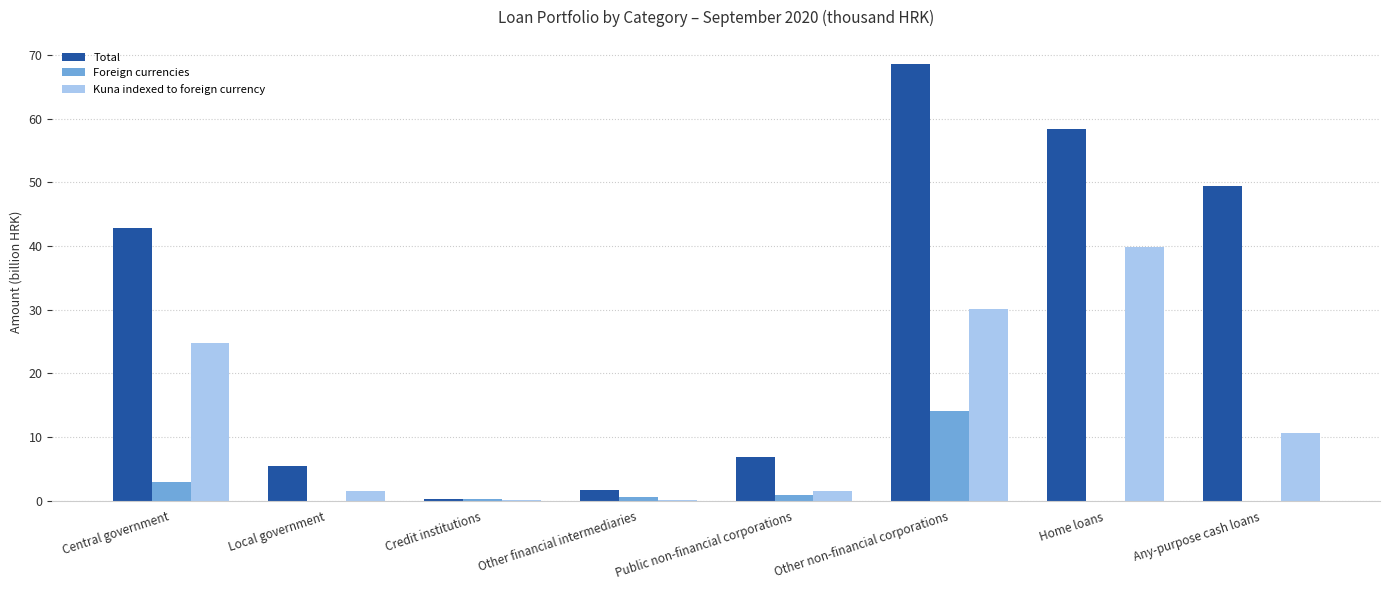

Is the value of Foreign currencies at Credit institutions greater than the value of Kuna indexed to foreign currency at Home loans?

No